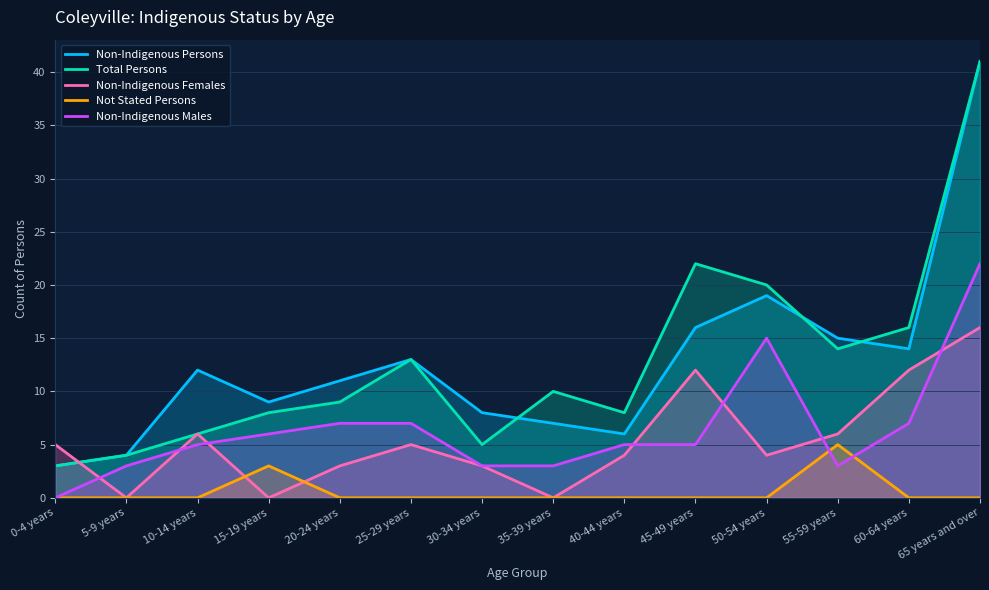

List the series in order of their peak value, highest first.

Non-Indigenous Persons, Total Persons, Non-Indigenous Males, Non-Indigenous Females, Not Stated Persons